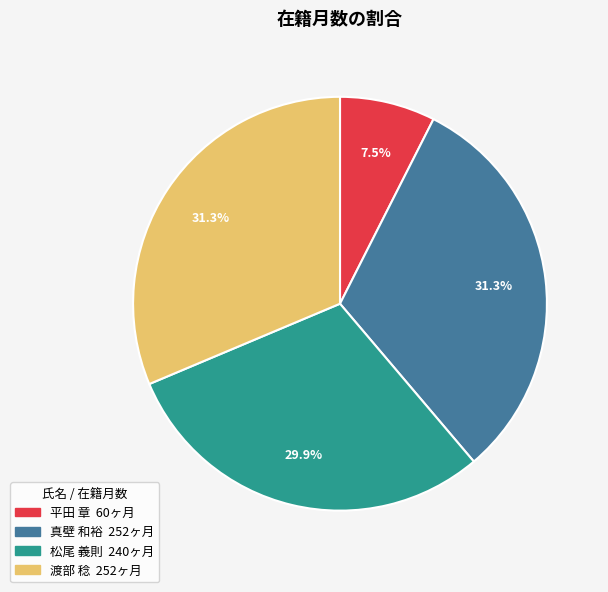

Which category has the smallest portion of the pie?

平田 章